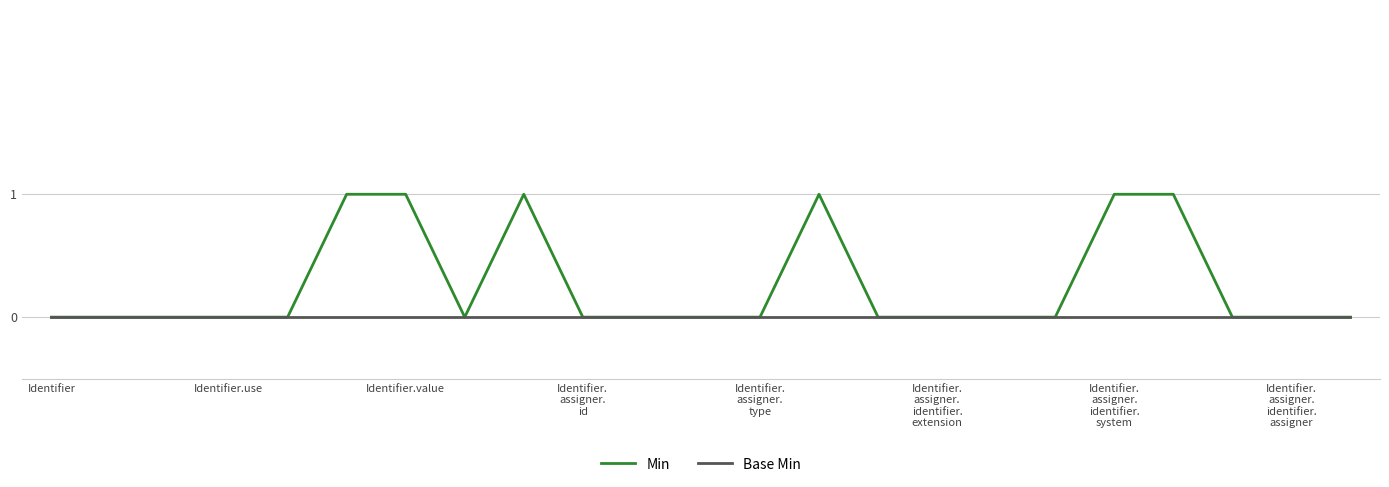

Which series has the largest total across all categories?

Min